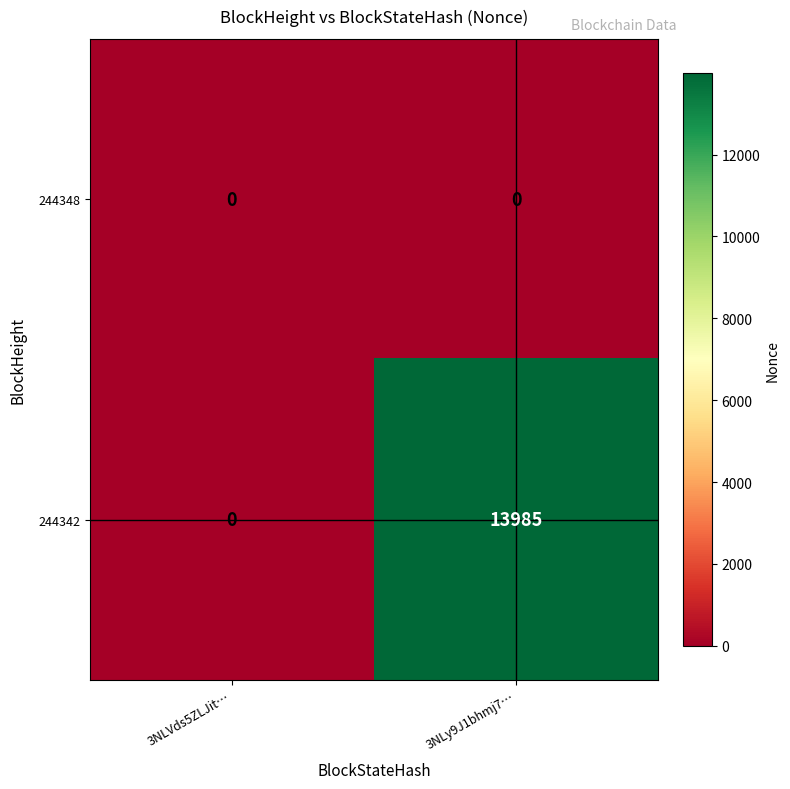

Reading right to left, extract all data points from this chart.

244348: 0	0
244342: 13985	0